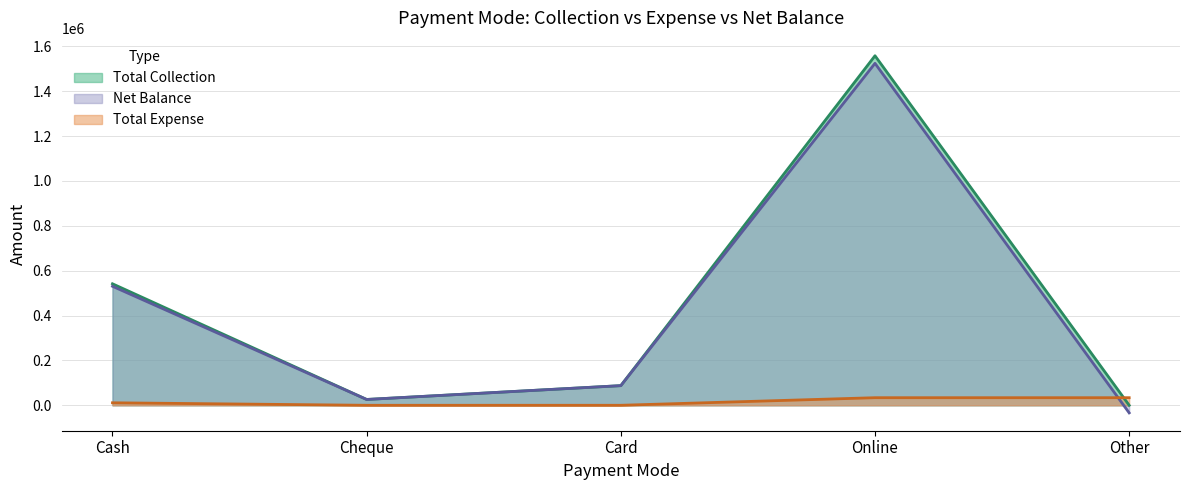

Where does the Total Collection series first go above 87528?

Cash